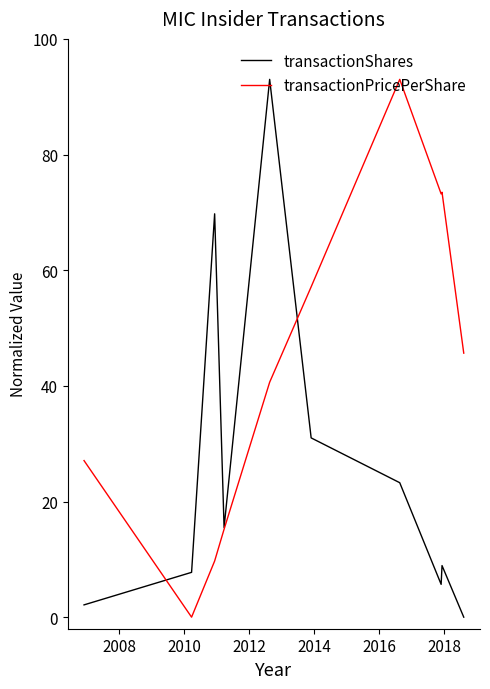

List the series in order of their overall mean, highest first.

transactionPricePerShare, transactionShares